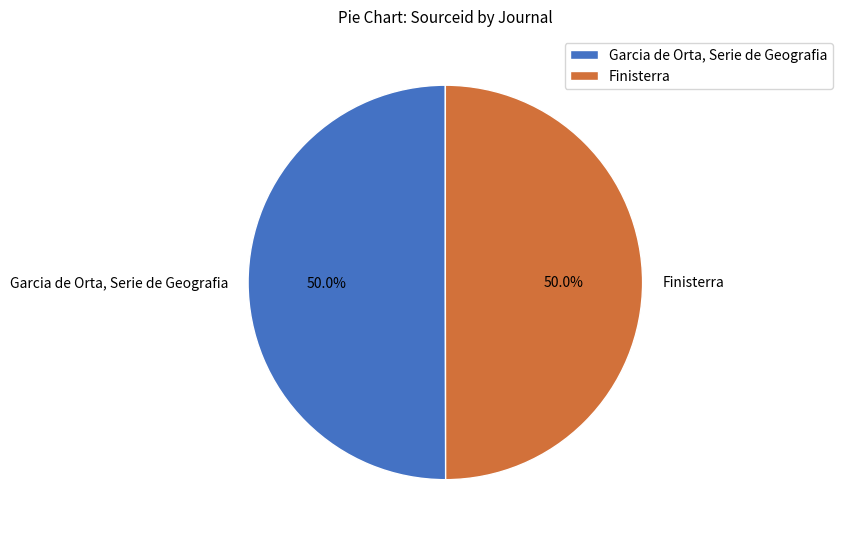

To the nearest percent, what portion does Finisterra represent?

50%